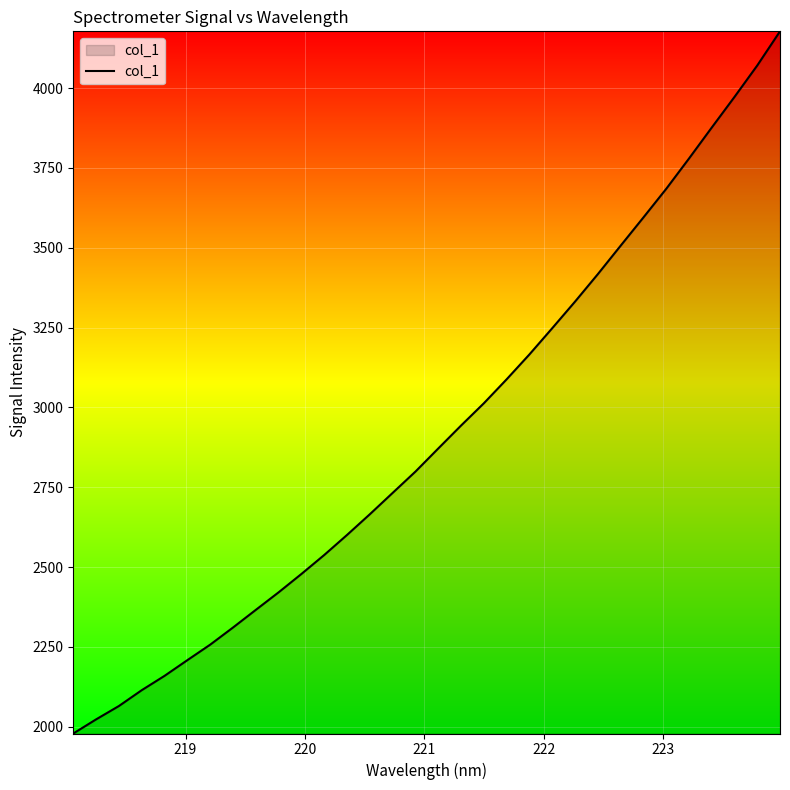

What is the minimum value shown in the chart?

1979.0